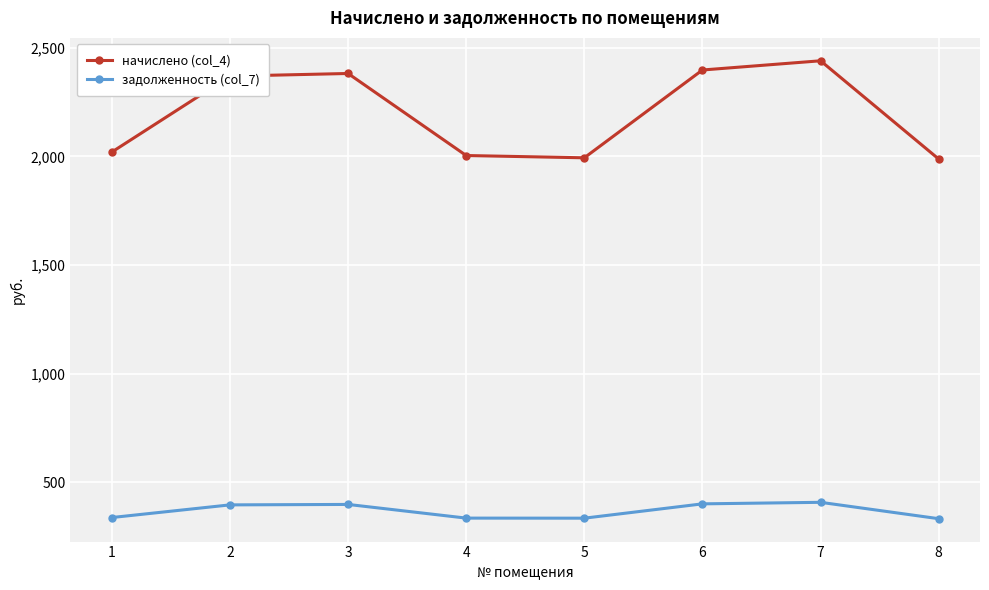

True or false: задолженность (col_7) and начислено (col_4) intersect in this chart.

False